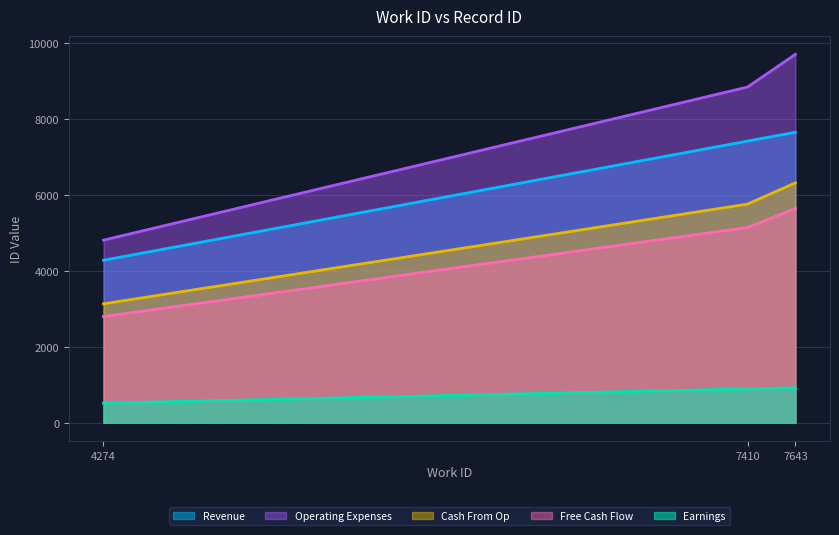

The Cash From Op series shows 4074.1 at 7643. True or false?

False